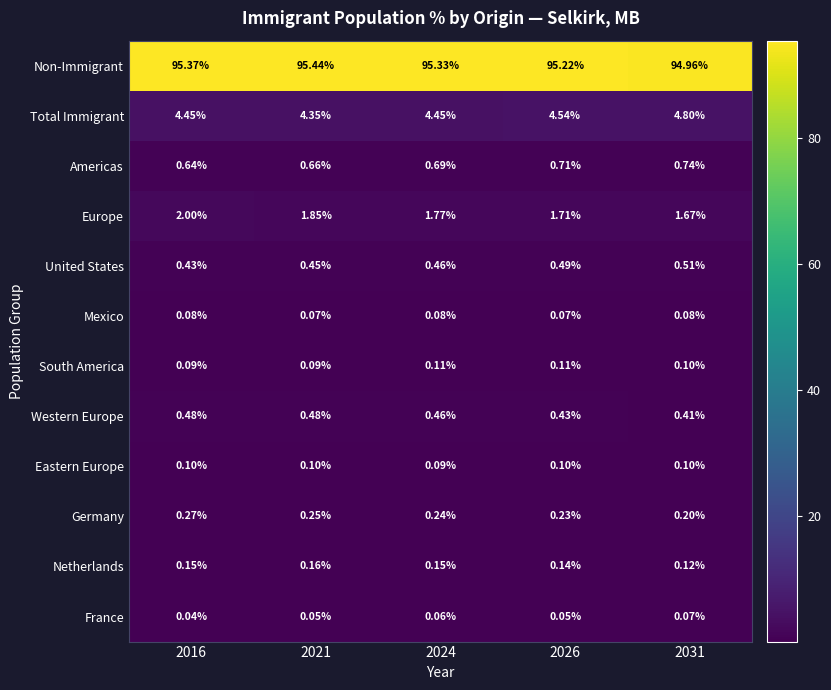

Which series changed the most between 2024 and 2031?

Non-Immigrant